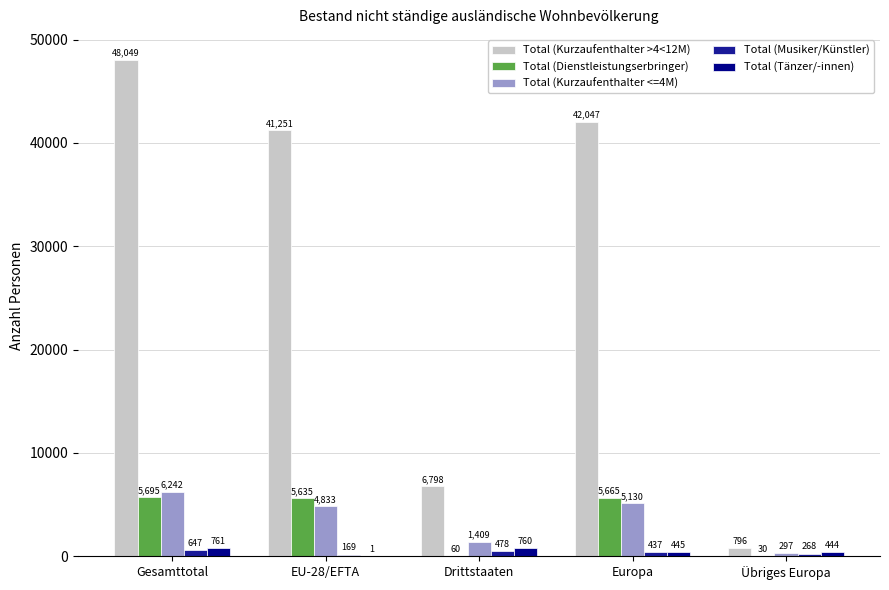

Which category has the highest value across all series?

Gesamttotal